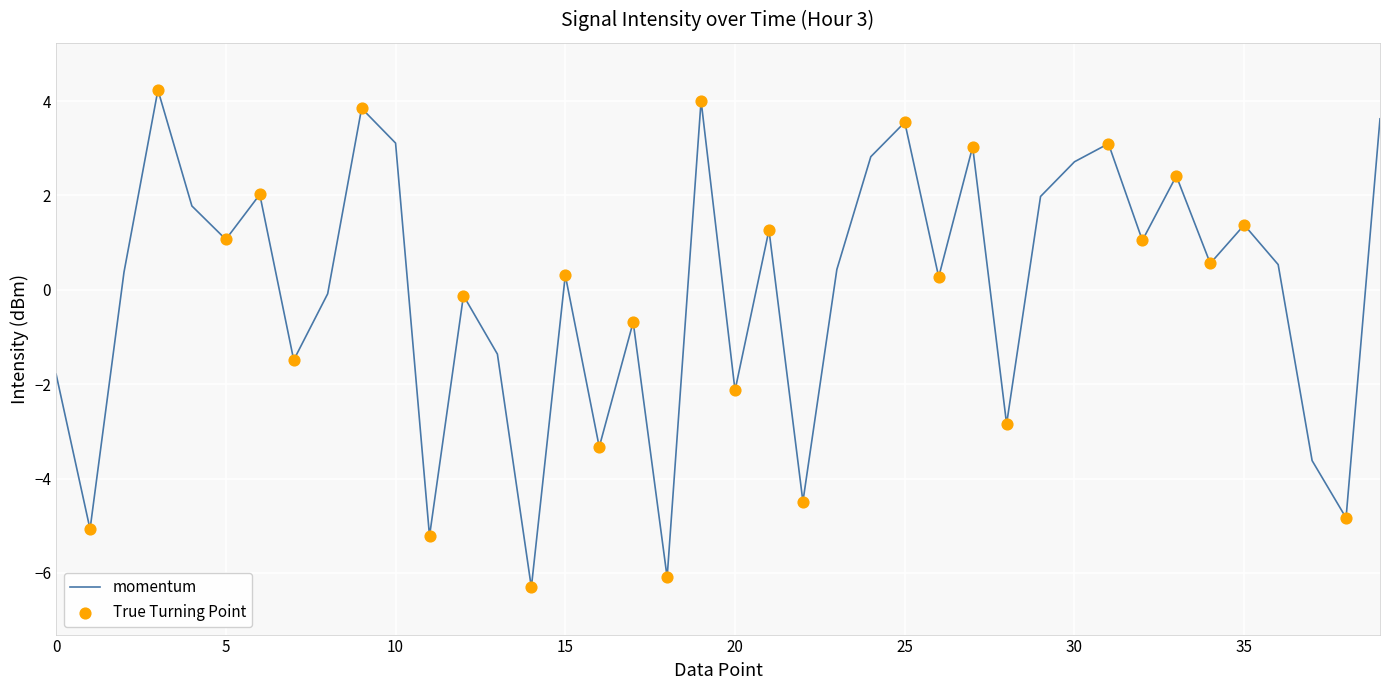

What is the difference between the maximum and minimum values?

10.5